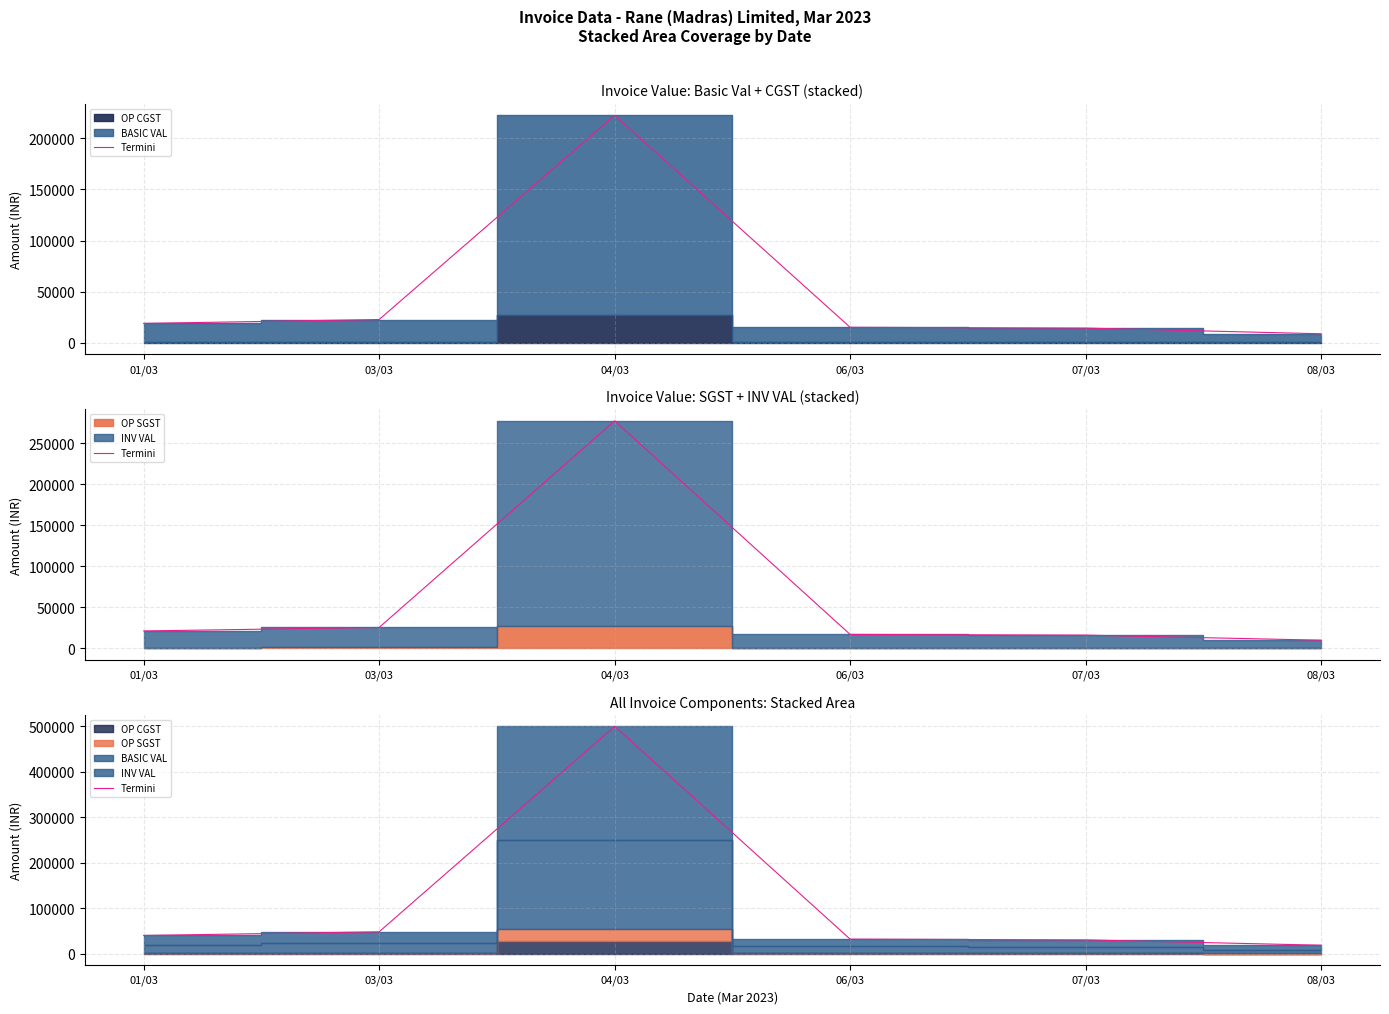

Where is the first local maximum?

04/03